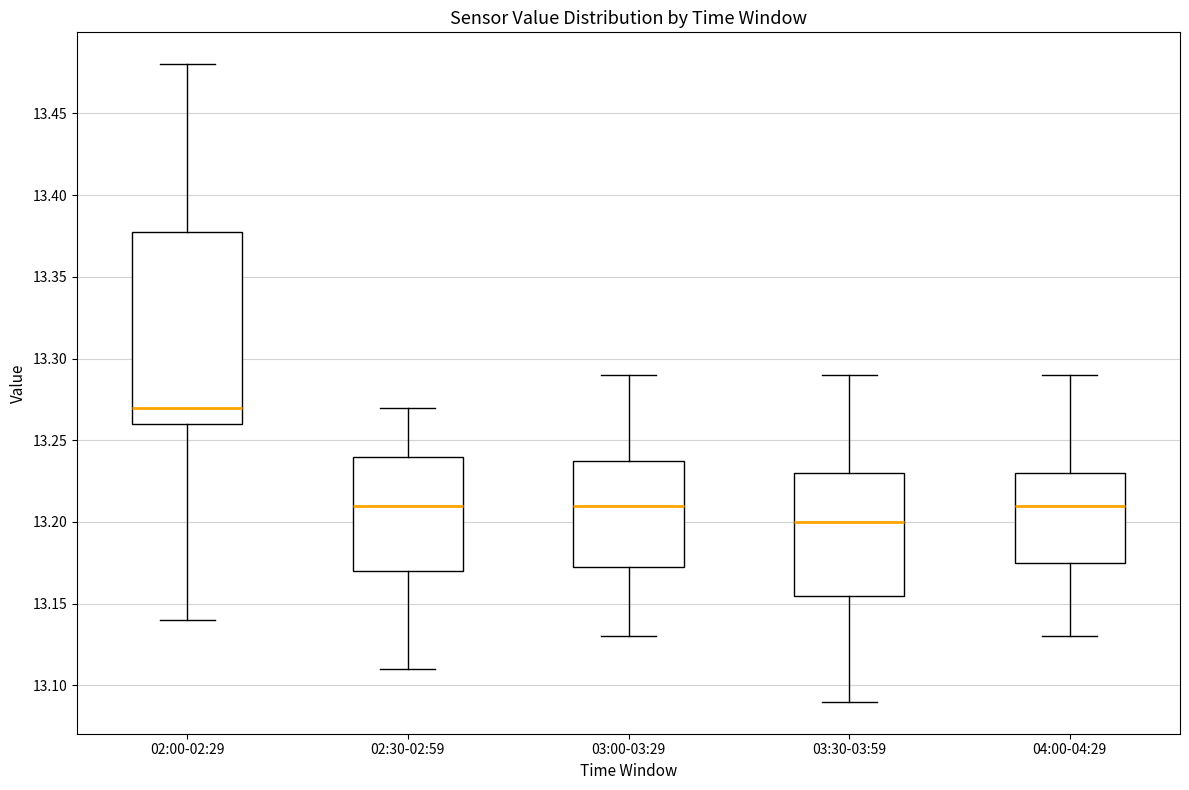

Which box's median line is the highest?

02:00-02:29